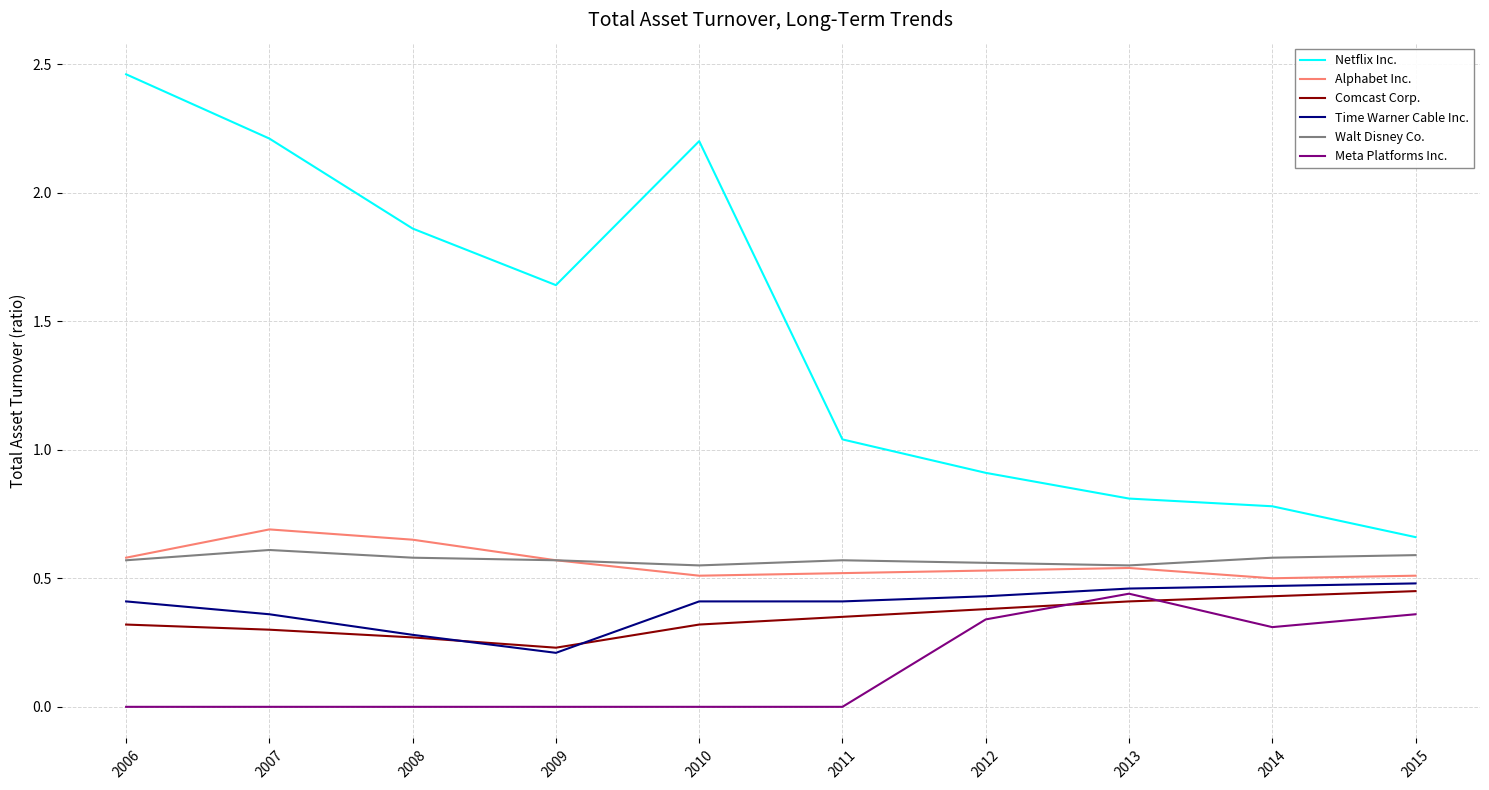

Is this an area chart (filled region under the line)?

No